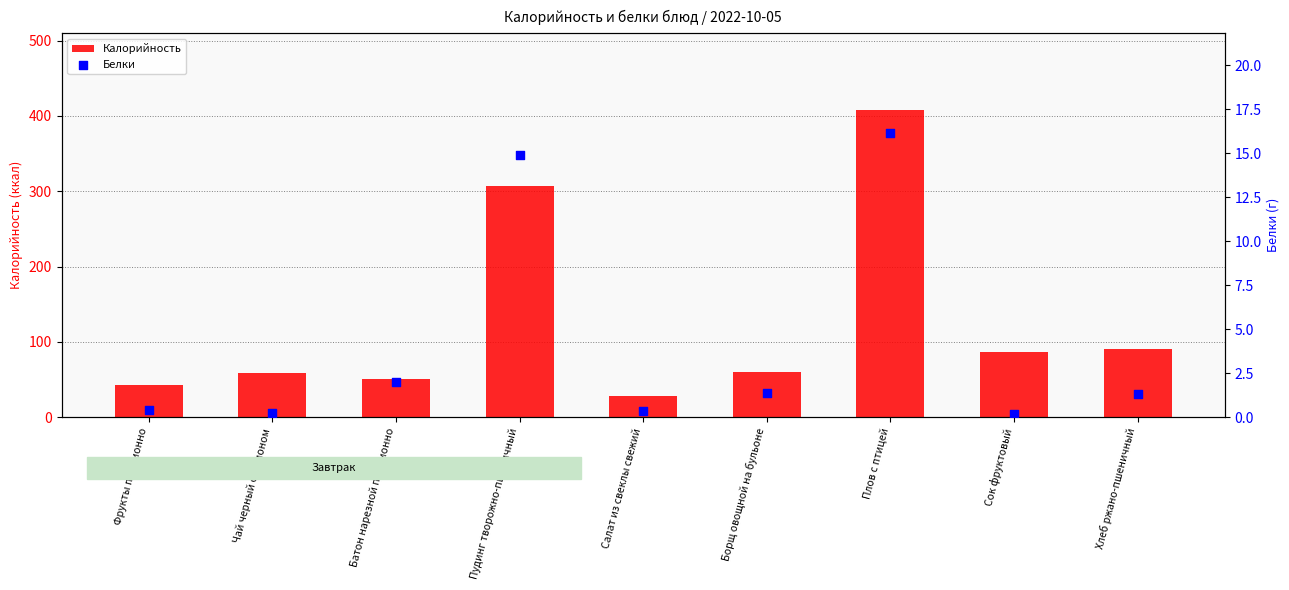

Which series reaches the maximum Y coordinate?

Калорийность